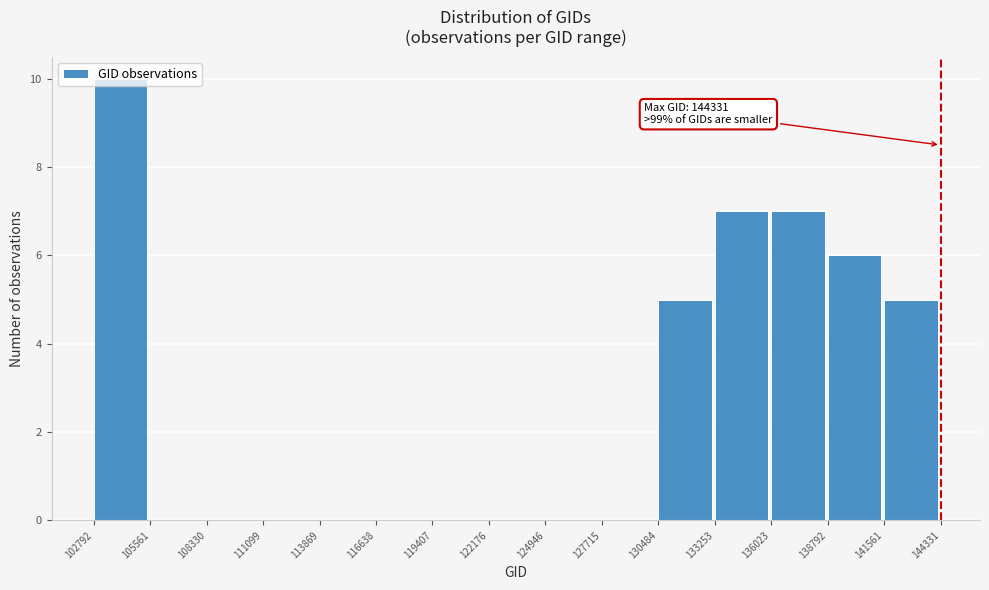

Over which range of the x-axis is the bar tallest?

102792 to 105561